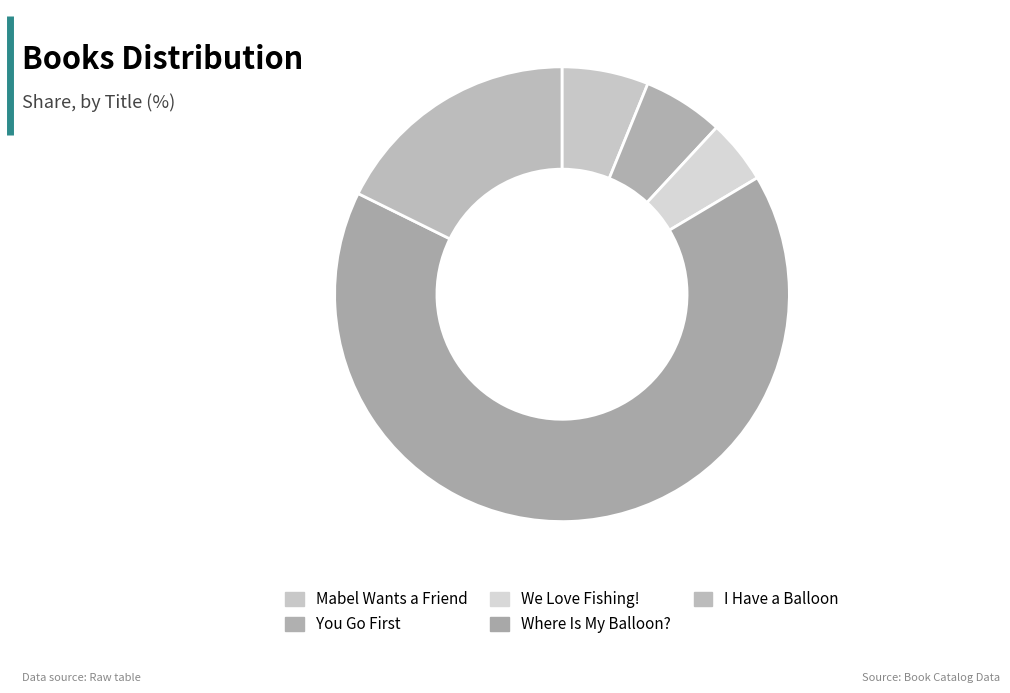

True or false: Mabel Wants a Friend accounts for 6% of the total.

True